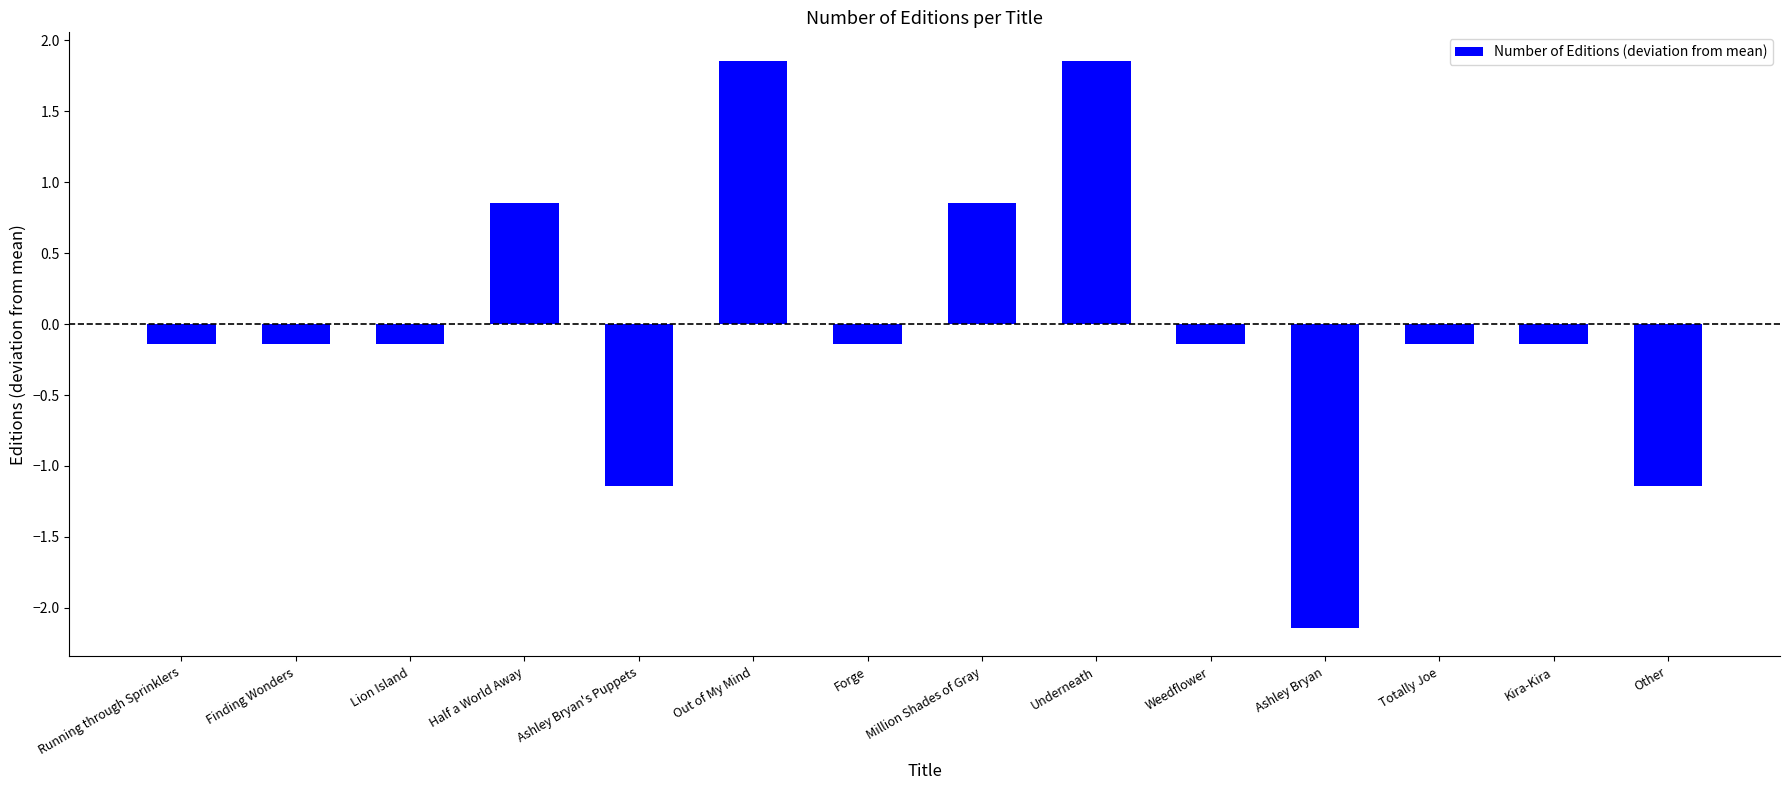

Reading right to left, transcribe all the data shown in this chart.

Other=-1.1	Kira-Kira=-0.1	Totally Joe=-0.1	Ashley Bryan=-2.1	Weedflower=-0.1	Underneath=1.9	Million Shades of Gray=0.9	Forge=-0.1	Out of My Mind=1.9	Ashley Bryan's Puppets=-1.1	Half a World Away=0.9	Lion Island=-0.1	Finding Wonders=-0.1	Running through Sprinklers=-0.1